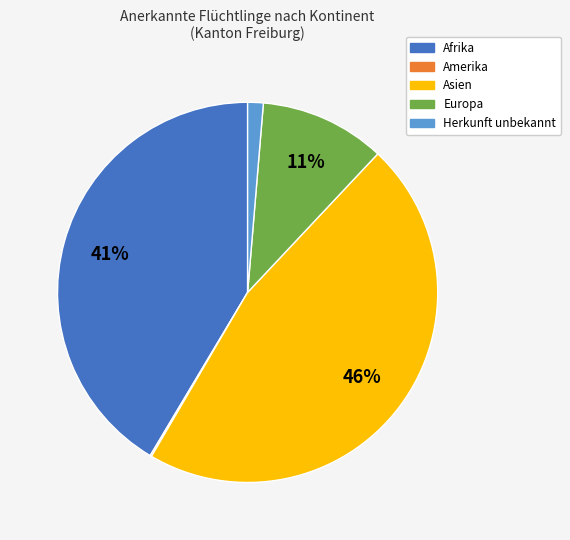

To the nearest percent, what percentage of the pie is Asien?

46%